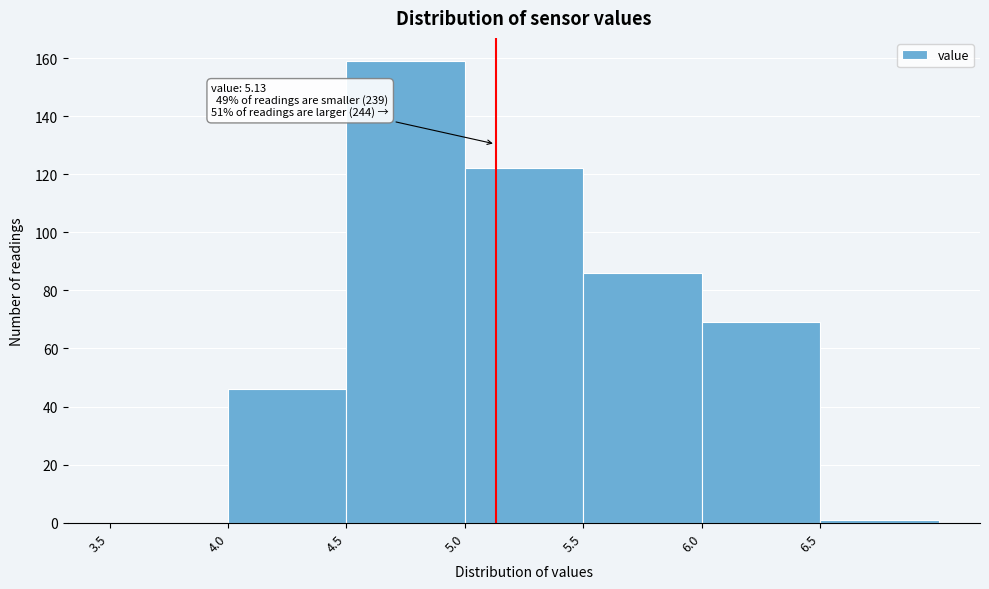

Over which range of the x-axis is the bar tallest?

4.5 to 5.0